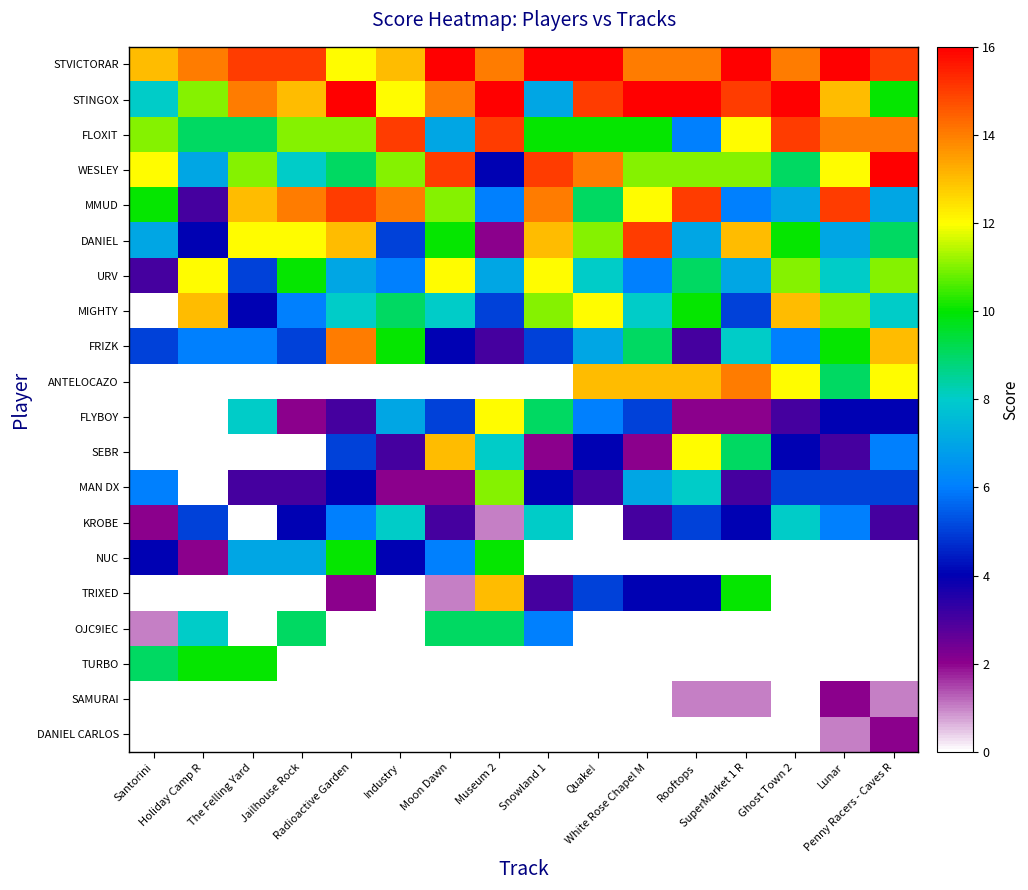

Rank the series by their maximum value, from highest to lowest.

STVICTORAR, STINGOX, WESLEY, FLOXIT, MMUD, DANIEL, FRIZK, ANTELOCAZO, MIGHTY, SEBR, TRIXED, URV, FLYBOY, MAN DX, NUC, TURBO, OJC9IEC, KROBE, SAMURAI, DANIEL CARLOS